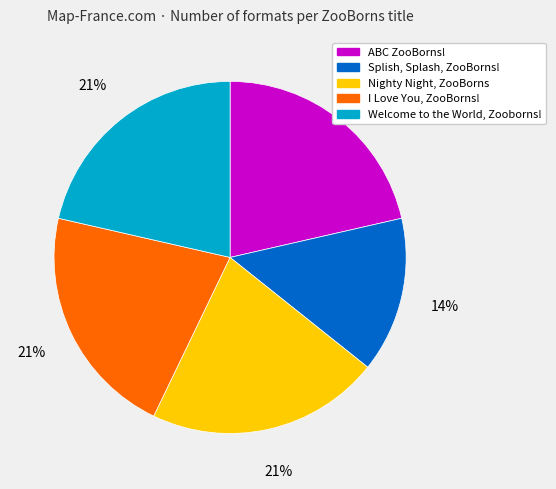

Is there a majority slice in this chart?

No